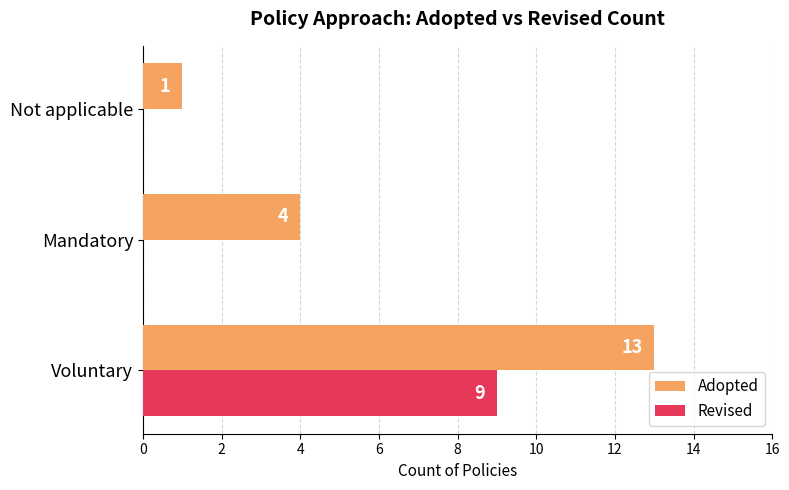

What is the sum of the Adopted values at Mandatory and Voluntary?

17